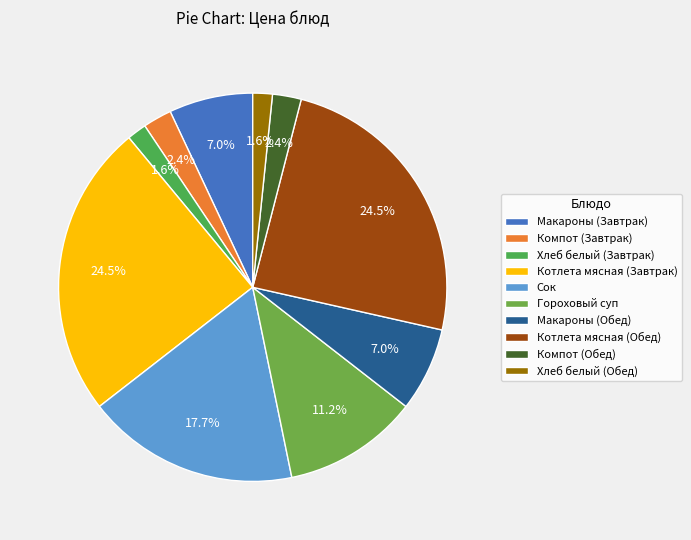

Is it true that Котлета мясная (Обед) is 25% of the pie?

True